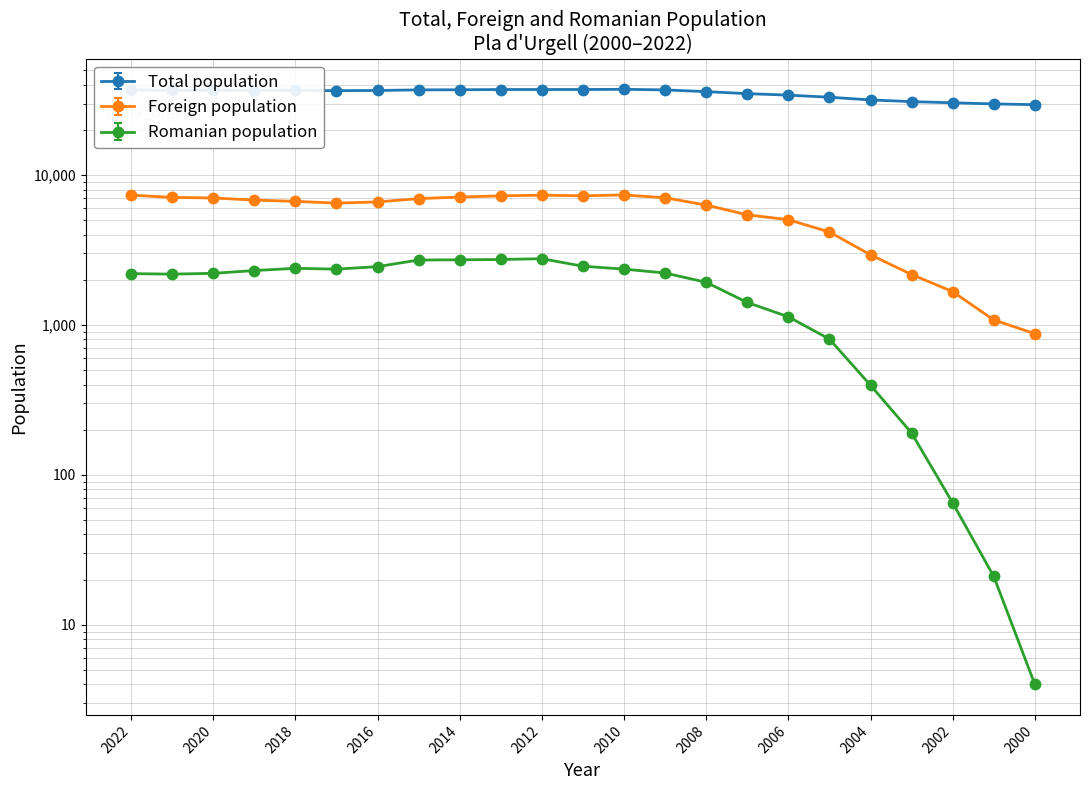

At which category does Romanian population reach its first local peak?

2018